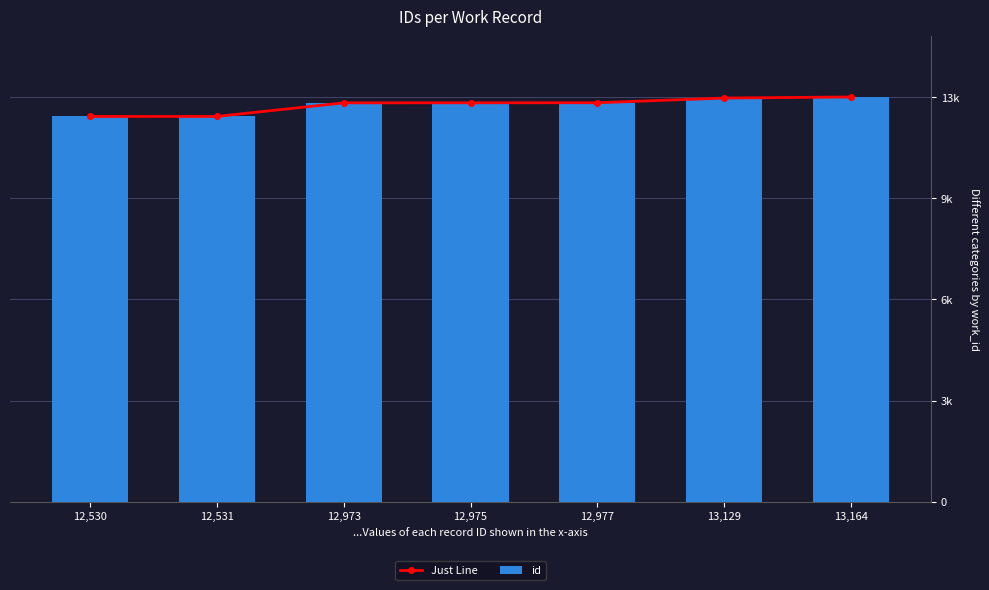

Rank the categories by id value from lowest to highest.

12,530, 12,531, 12,973, 12,975, 12,977, 13,129, 13,164